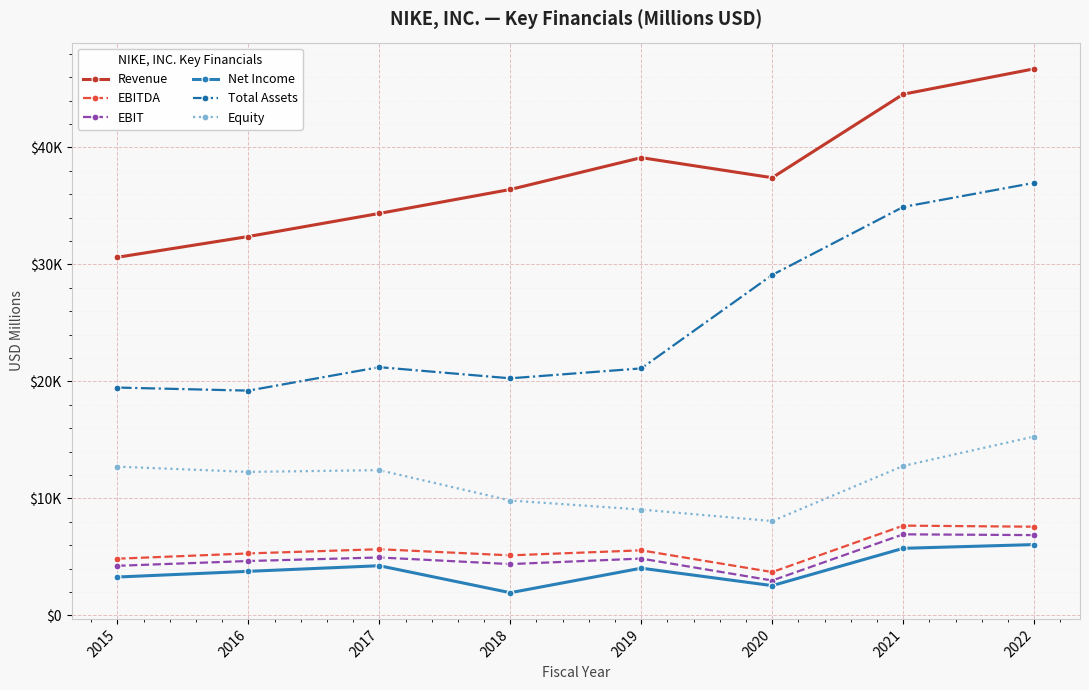

The EBIT series shows 12083 at 2022. True or false?

False